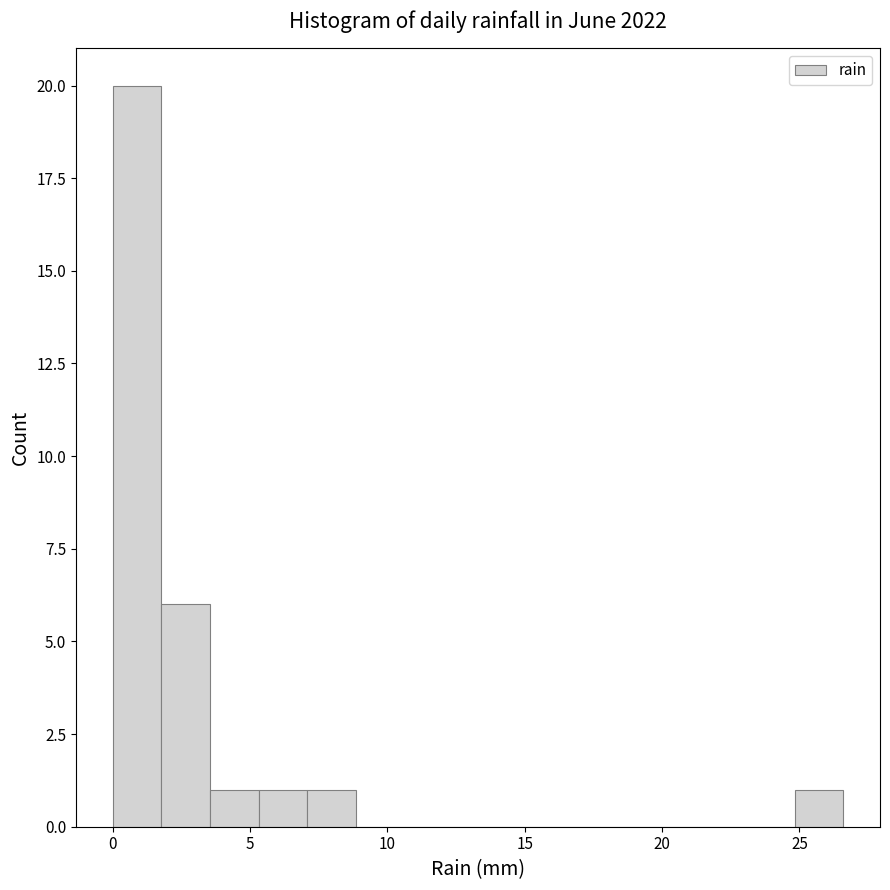

Around what value on the x-axis is the tallest bar? Give the approximate position of its centre, as read against the axis.

1.0